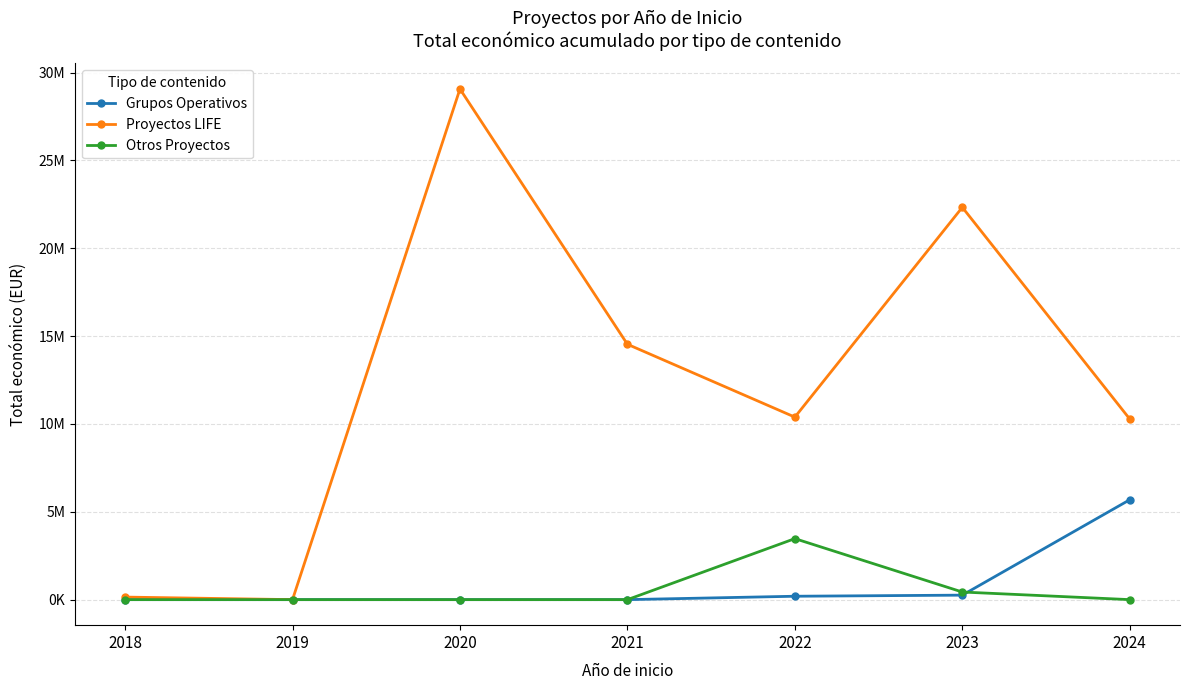

Reading left to right, extract all data points from this chart.

Grupos Operativos: 0	0	0	0	193149	255516	5685525
Proyectos LIFE: 144750	0	29064708	14534581	10388536	22328873	10278178
Otros Proyectos: 0	0	0	0	3472215	433202	0